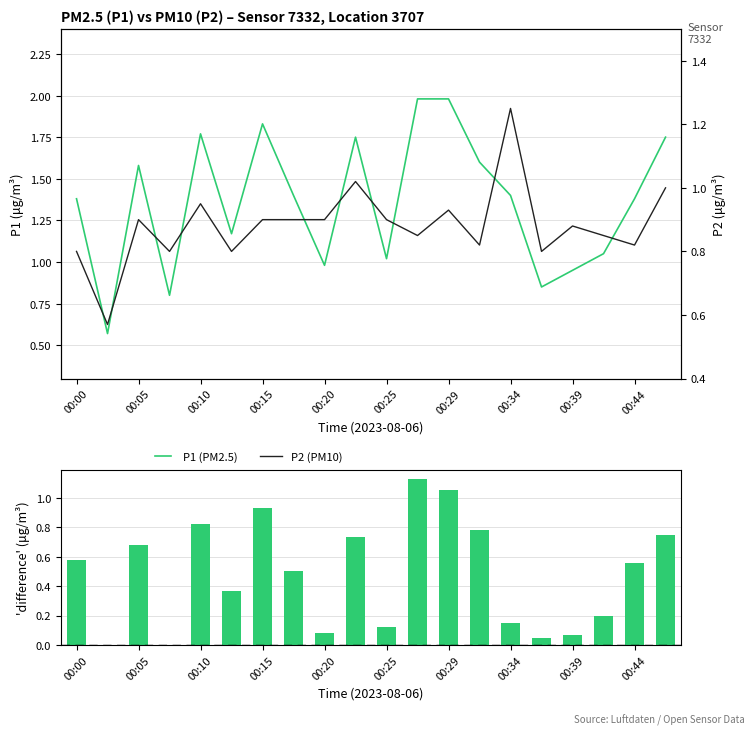

Are the bars grouped side by side (vs. stacked)?

Yes